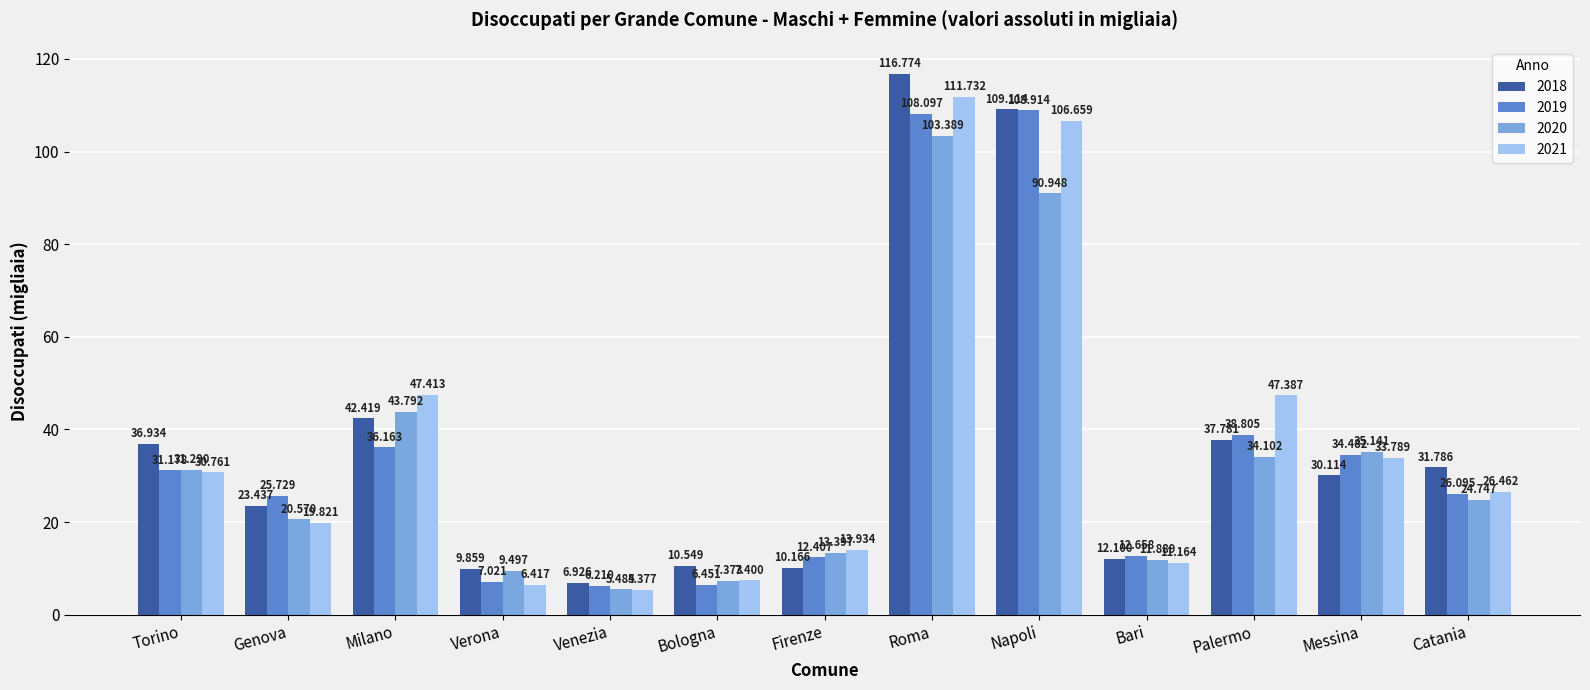

What is the highest value of the 2020 series?

103.4